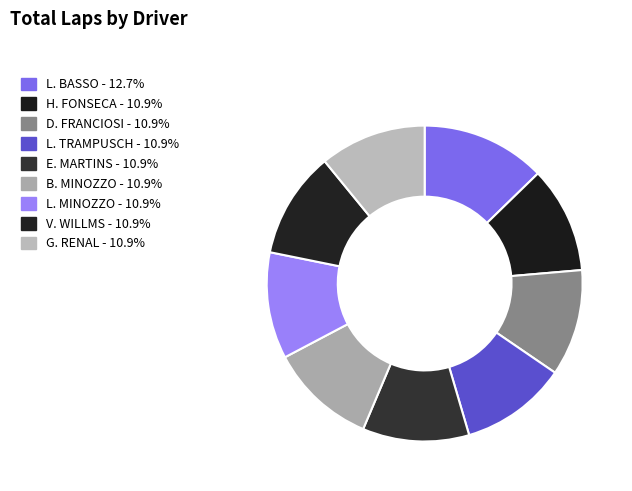

How many segments does this pie chart have?

9